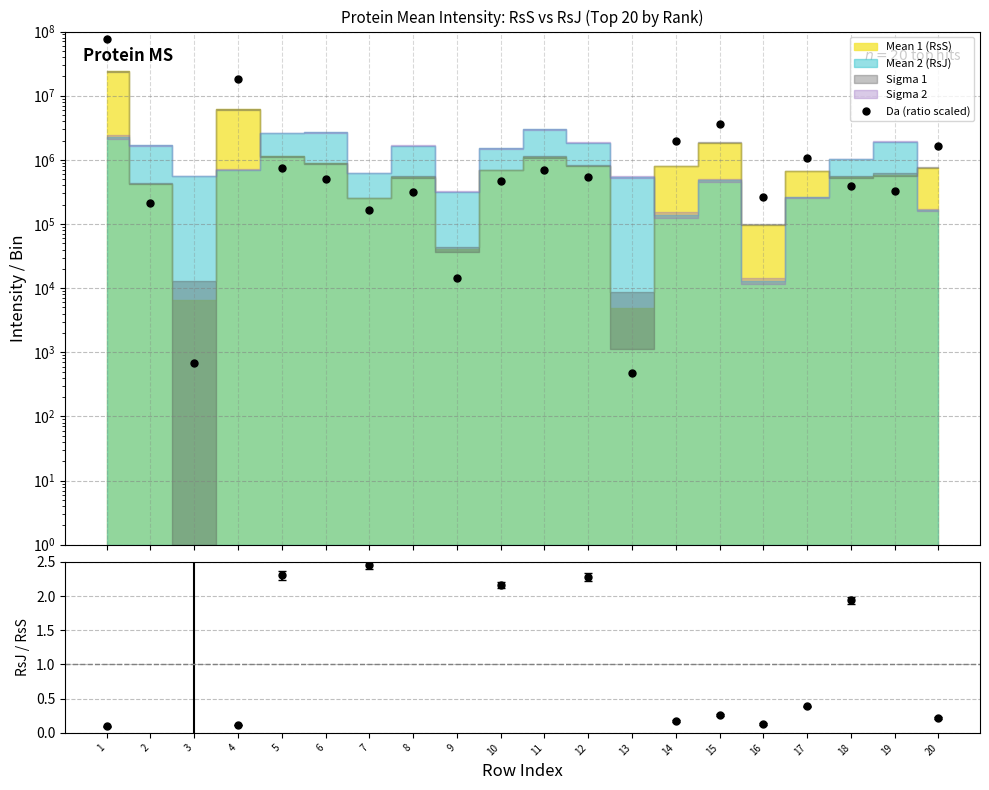

True or false: the data shows 796.0 at 13.

False